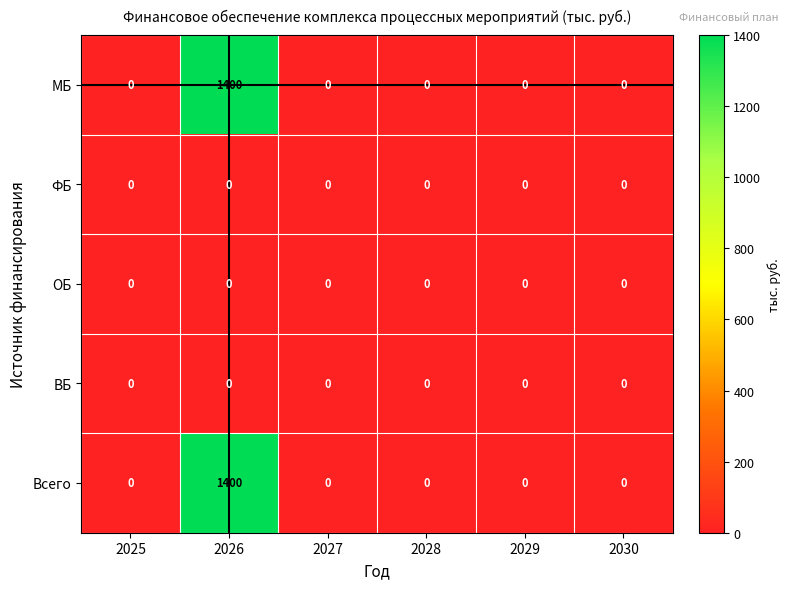

At how many categories does at least one series exceed 996?

1